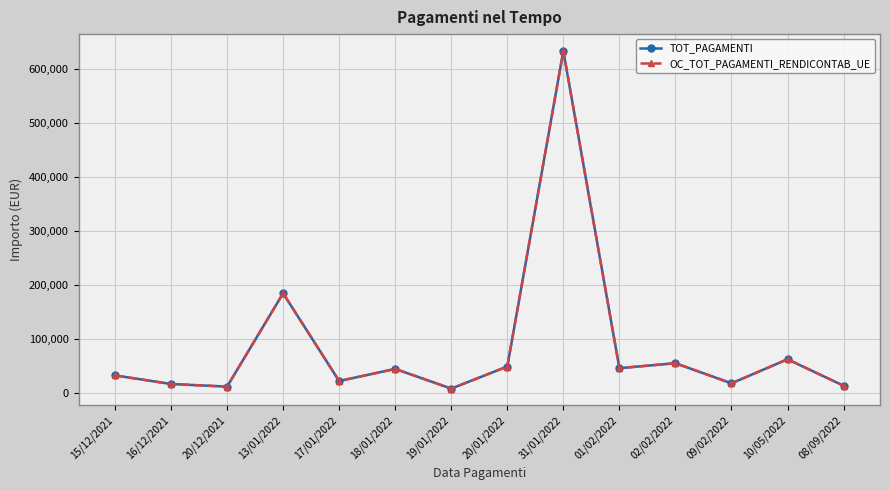

In OC_TOT_PAGAMENTI_RENDICONTAB_UE, how many points are higher than both neighbors (excluding endpoints)?

5